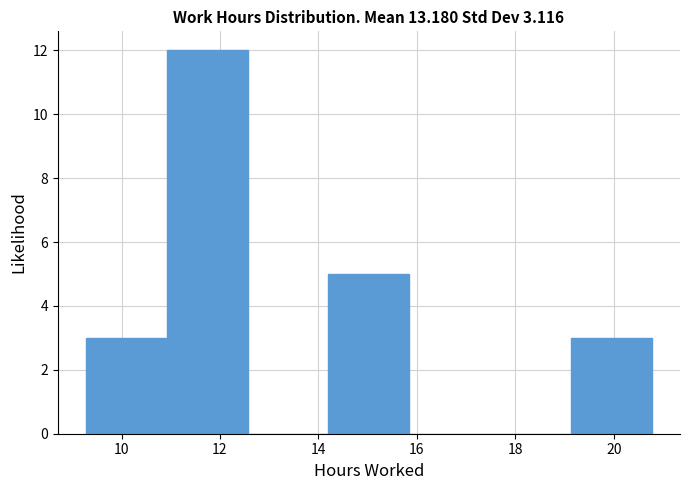

Reading left to right, transcribe this chart: for each bar, give the range it covers on the x-axis and its height. Neither the bar edges nor the heights are printed on the chart, so give them approximately, as read against the axes.

9.2 to 11.0: 3
11.0 to 12.6: 12
12.6 to 14.2: 0
14.2 to 15.8: 5
15.8 to 17.4: 0
17.4 to 19.2: 0
19.2 to 20.8: 3